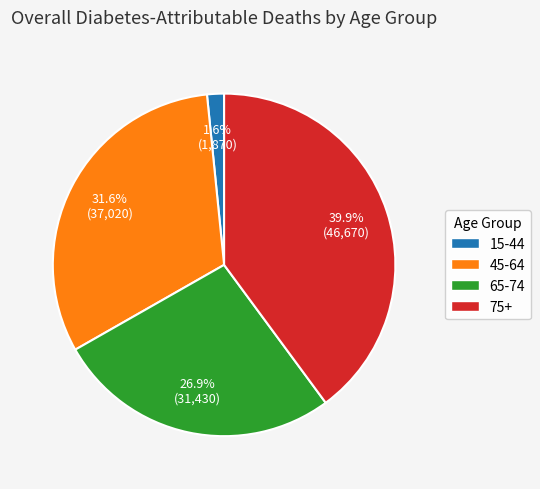

Which slice is the smallest?

15-44